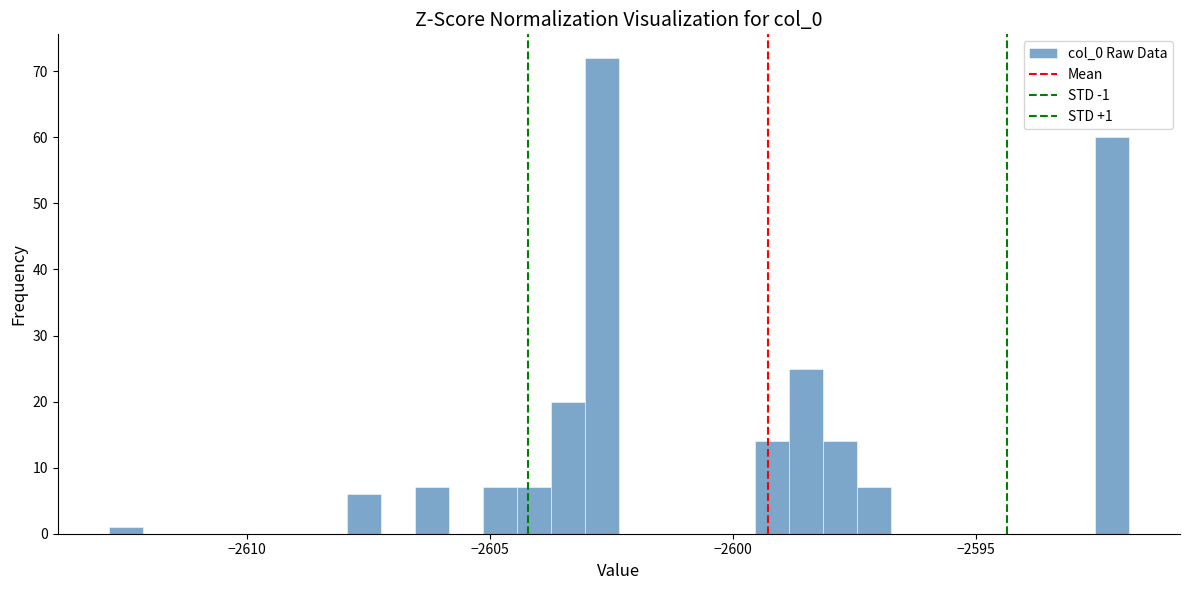

Around what value on the x-axis is the tallest bar? Give the approximate position of its centre, as read against the axis.

-2602.5